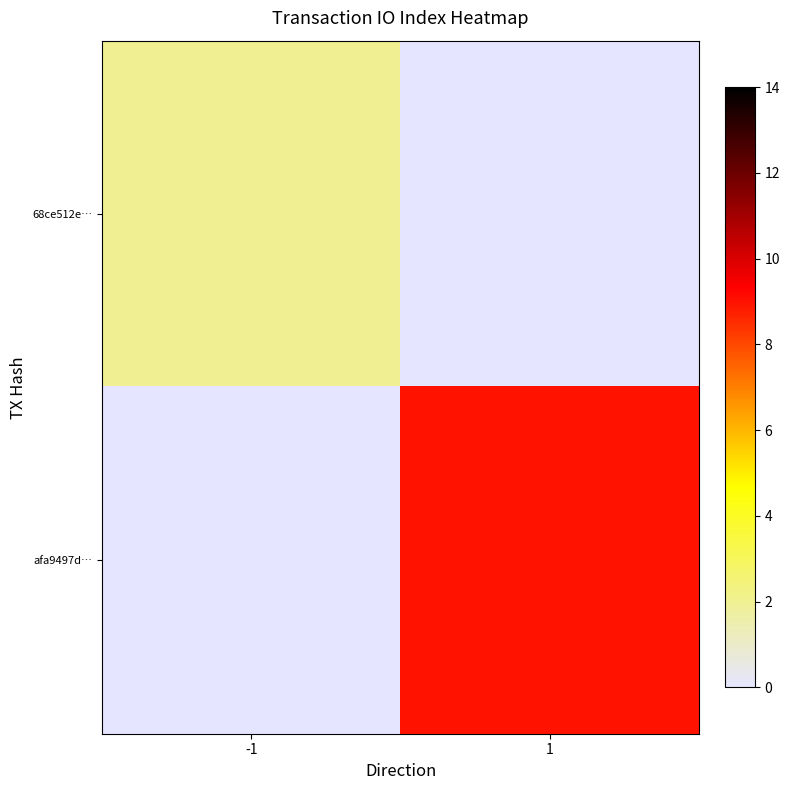

At which category does the chart reach its peak across all series?

1